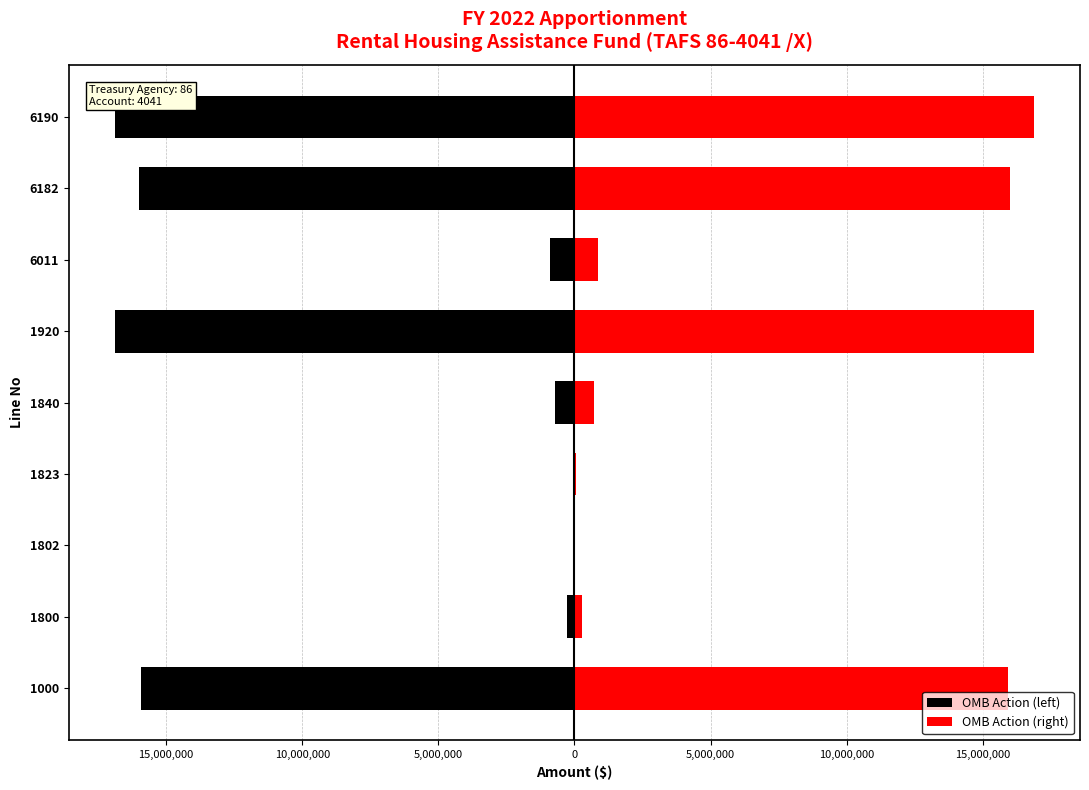

Rank the series by their average value, from lowest to highest.

OMB Action (left), OMB Action (right)